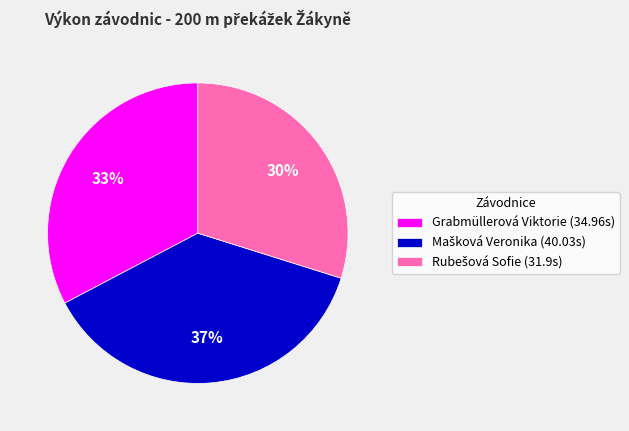

What percentage is the Grabmüllerová Viktorie (34.96s) slice, to the nearest percent?

33%